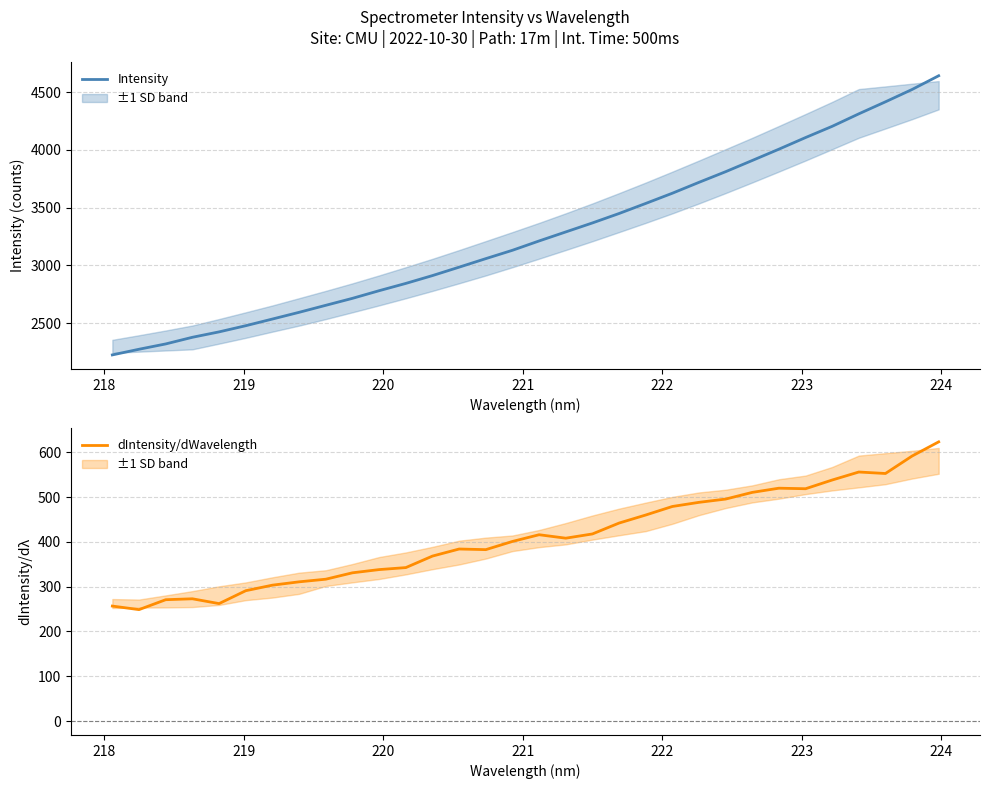

What is the lowest value of the dIntensity/dWavelength series?

248.8